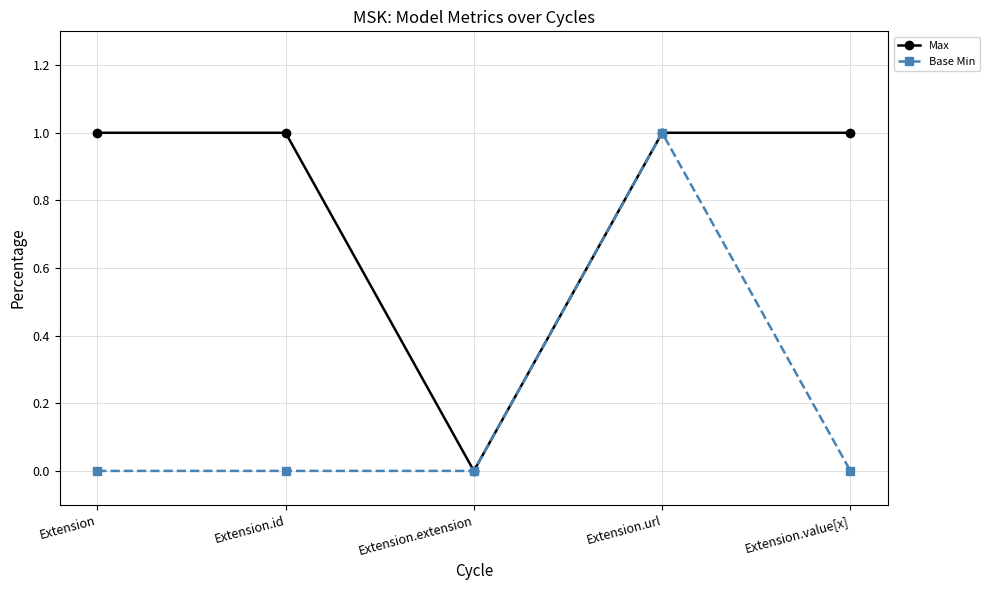

Which series changed the most between Extension and Extension.url?

Base Min